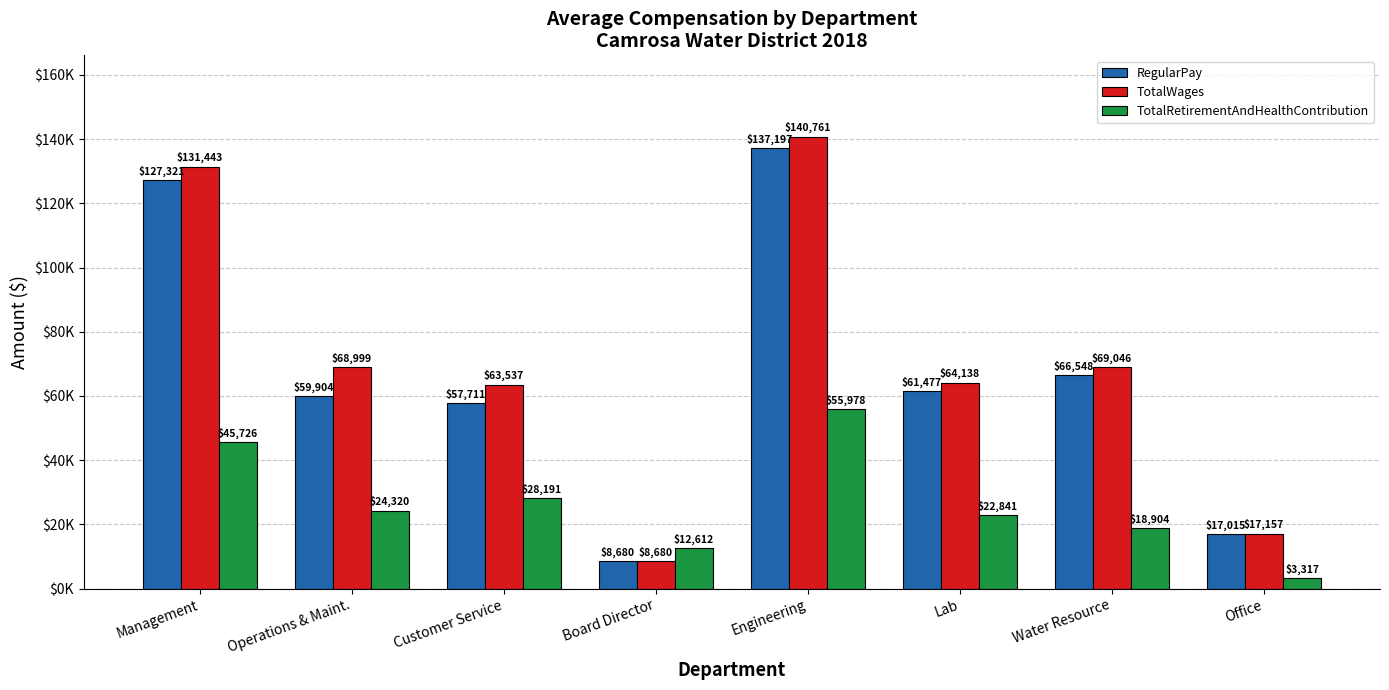

What is the smallest value displayed?

3317